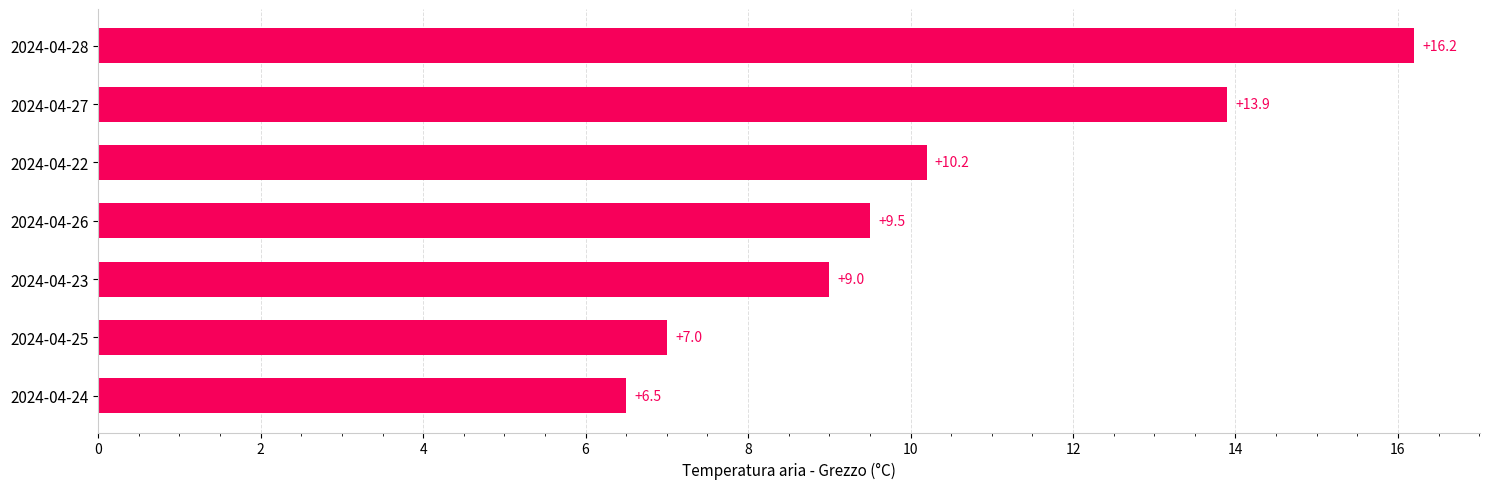

What is the change in value from 2024-04-23 to 2024-04-26?

+0.5